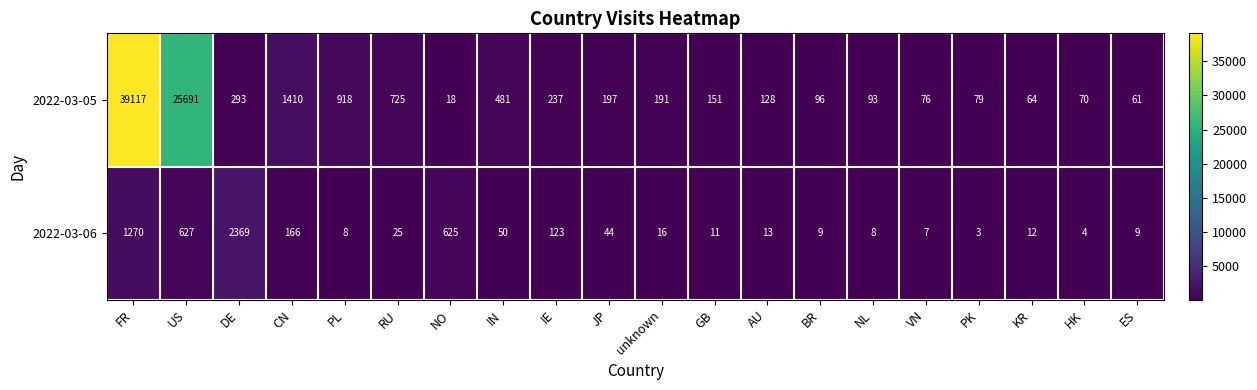

What is the spread (max minus min) of values at DE?

2076